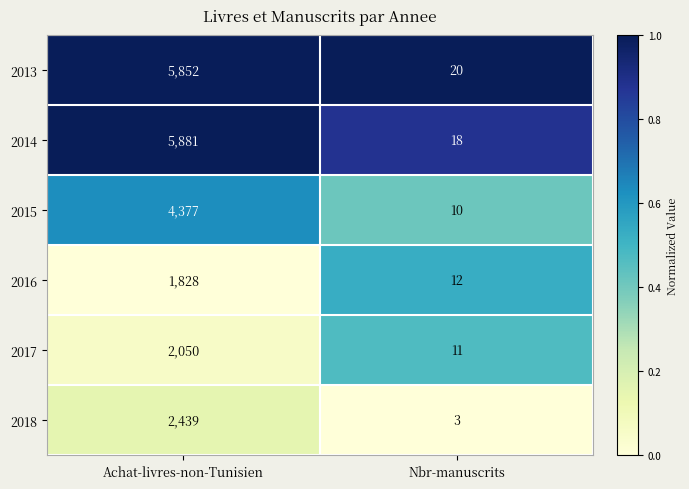

What value does the 2014 series have at Achat-livres-non-Tunisien, to the nearest 10?

5880